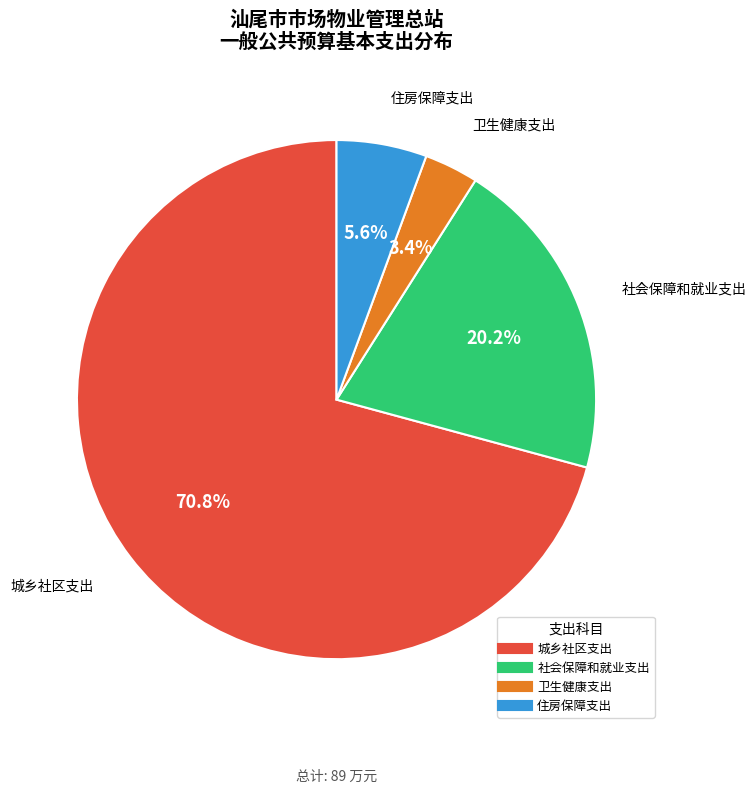

Does 社会保障和就业支出 represent more than half of the total?

No